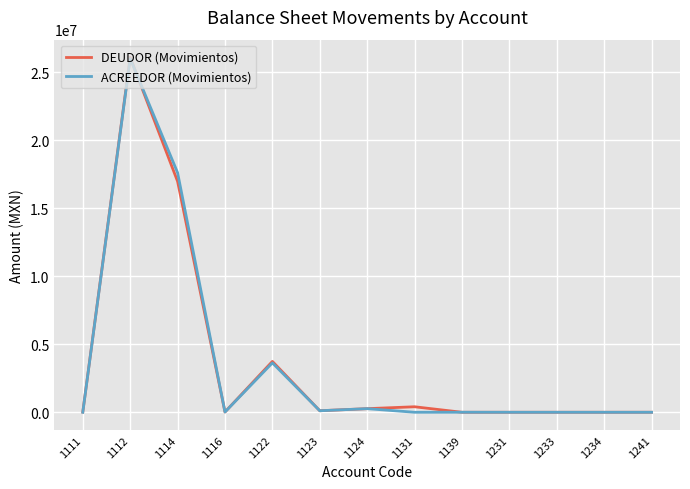

True or false: ACREEDOR (Movimientos) has a value of 0.0 at 1234.

True